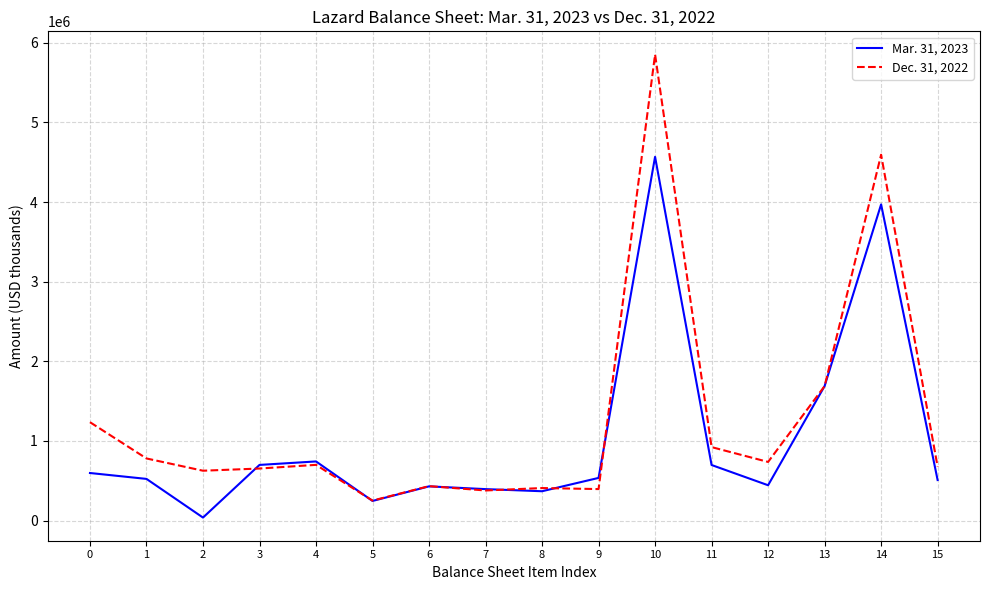

What is the average value of the Mar. 31, 2023 series?

1027587